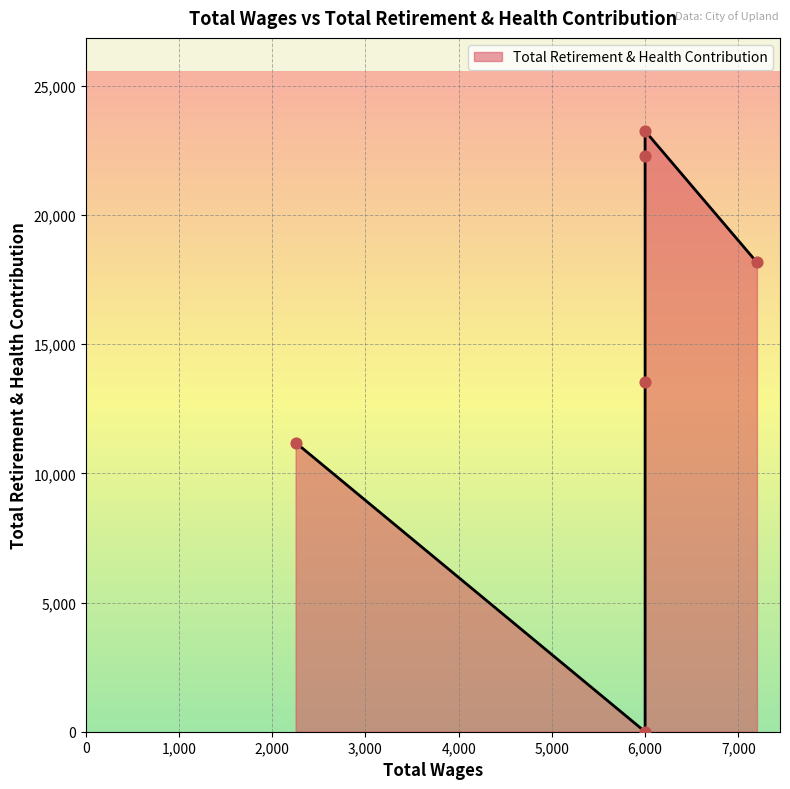

Which has a higher value, Councilman or Councilman?

Councilman